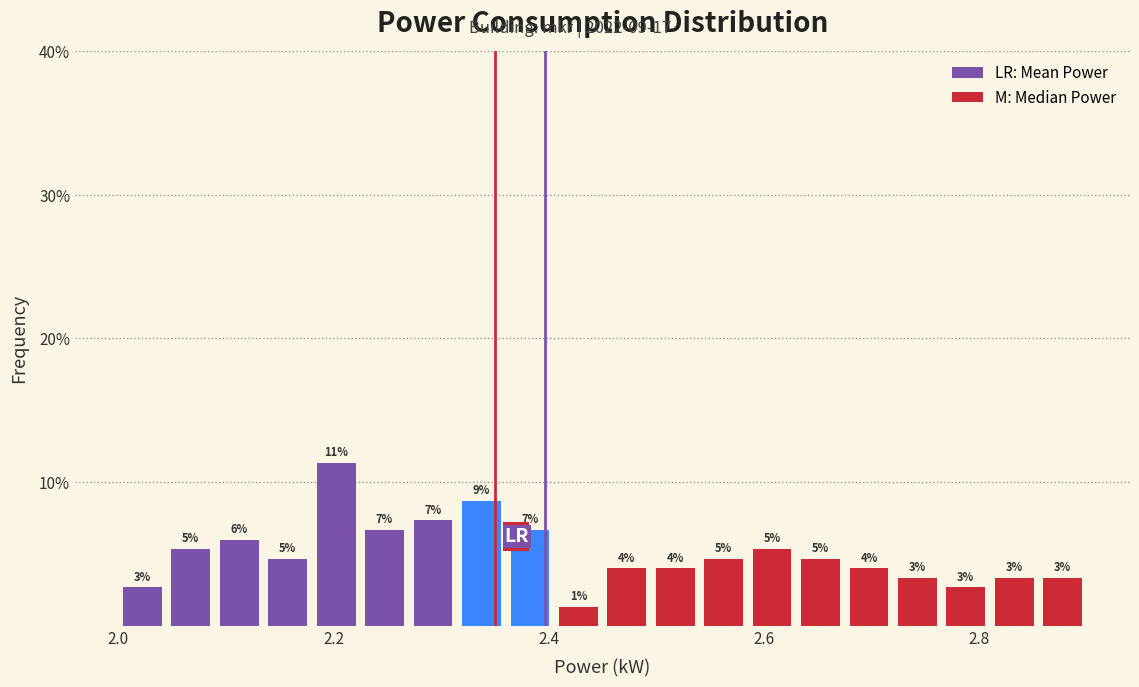

Around what value on the x-axis is the tallest bar? Give the approximate position of its centre, as read against the axis.

2.20